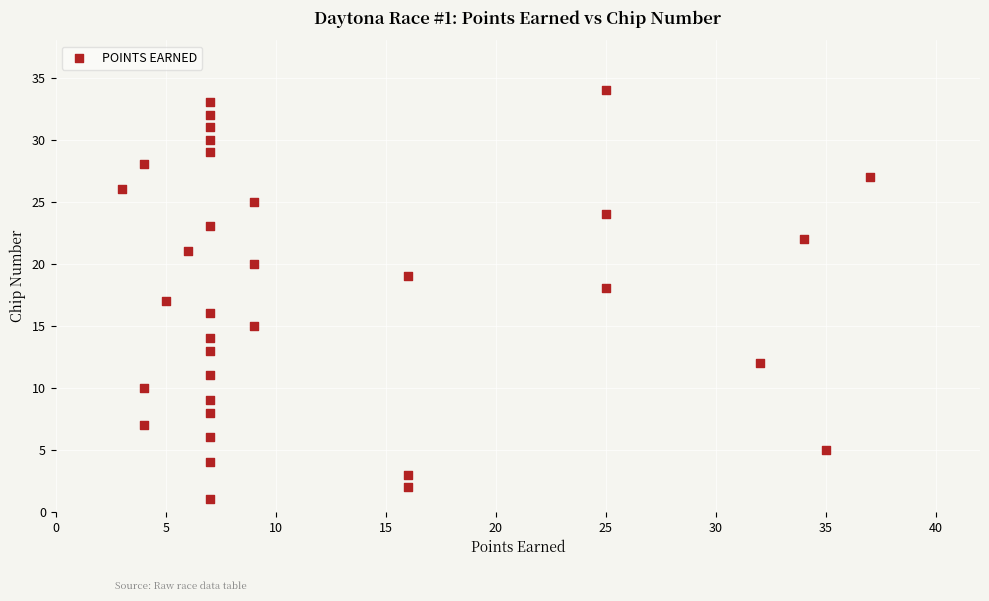

What is the range of Y values (max minus min)?

33